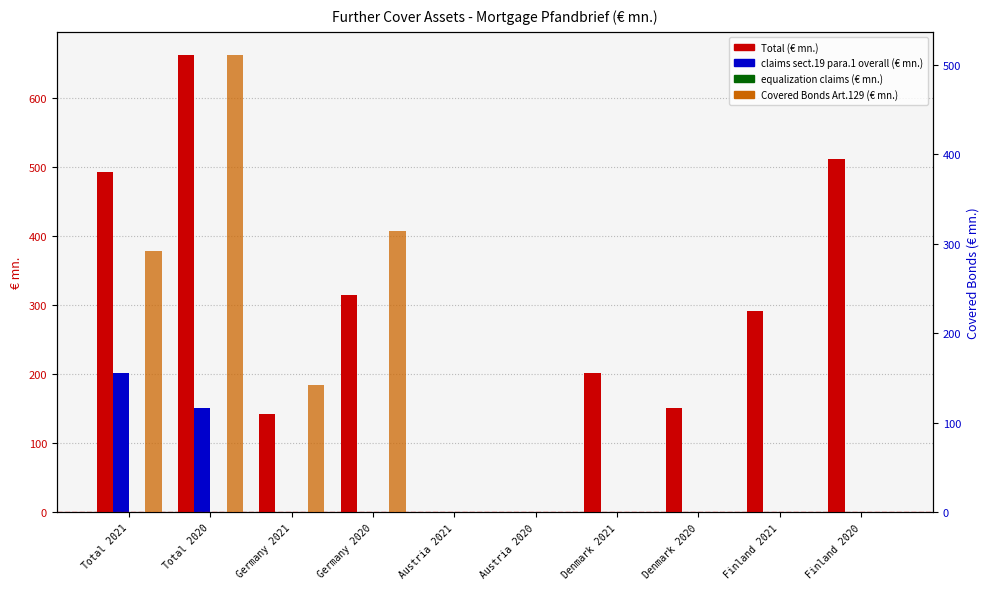

Between Total 2020 and Germany 2021, which series saw the biggest shift?

Total (€ mn.)